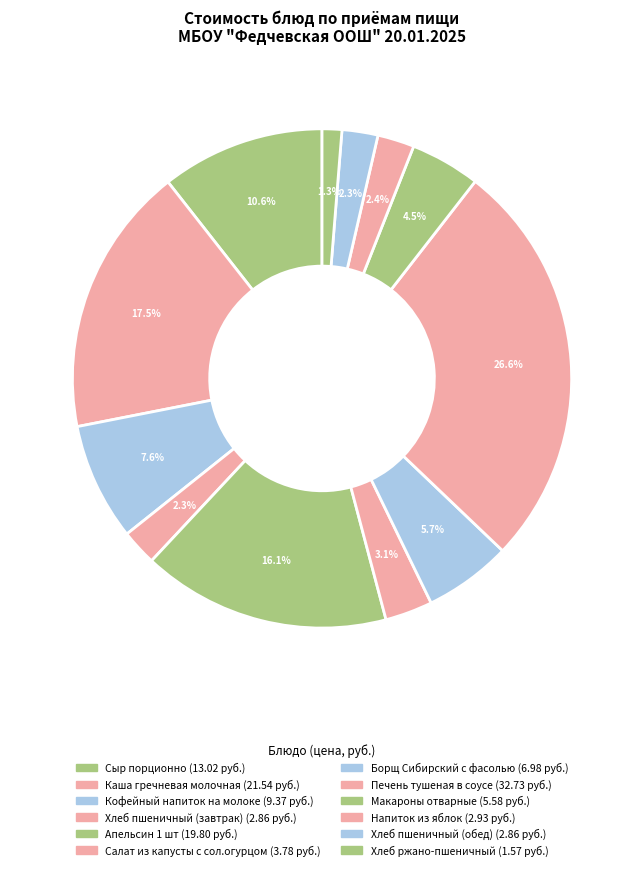

To the nearest percent, what is the difference between the Напиток из яблок and Печень тушеная в соусе slice percentages?

24%